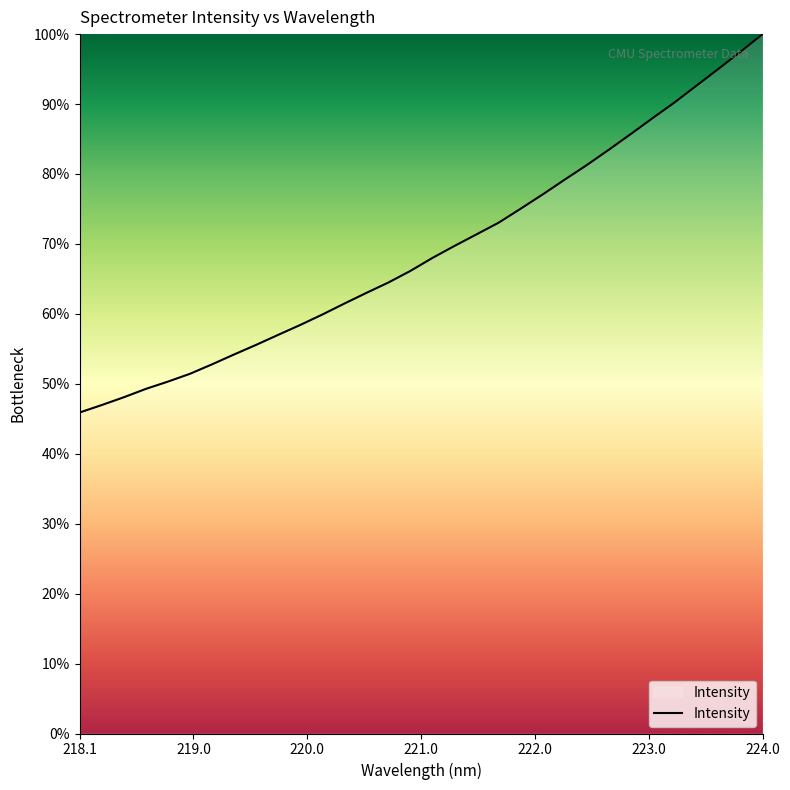

What is the smallest value displayed?

45.9